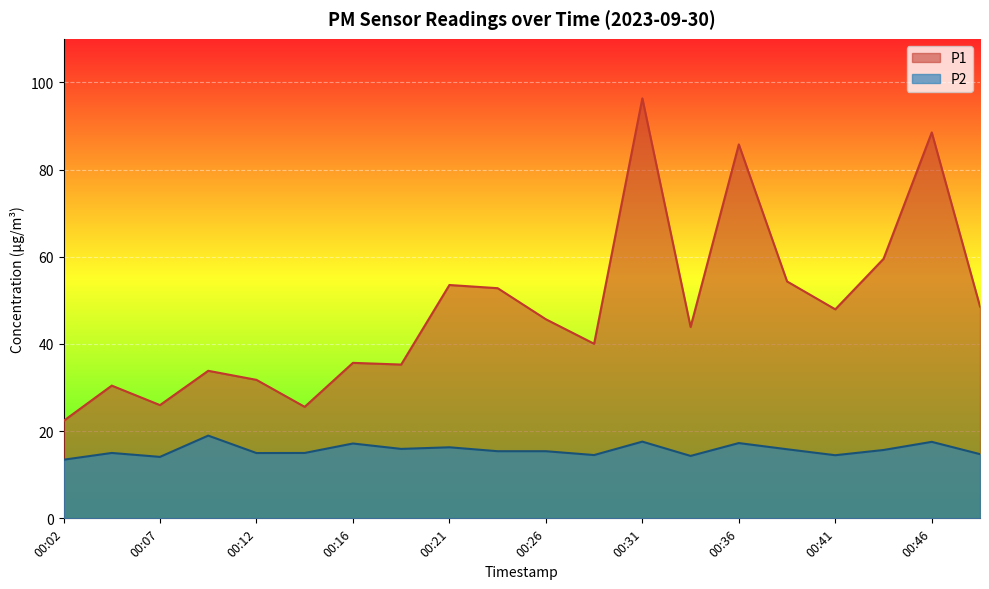

Reading right to left, transcribe all the data shown in this chart.

P1: 48.6	88.5	59.5	48.0	54.4	85.8	43.9	96.3	40.0	45.7	52.8	53.5	35.3	35.7	25.6	31.8	33.9	26.0	30.4	22.4
P2: 14.7	17.6	15.7	14.5	15.8	17.3	14.3	17.6	14.5	15.4	15.4	16.3	15.9	17.2	15.0	15.0	19.0	14.1	15.0	13.4